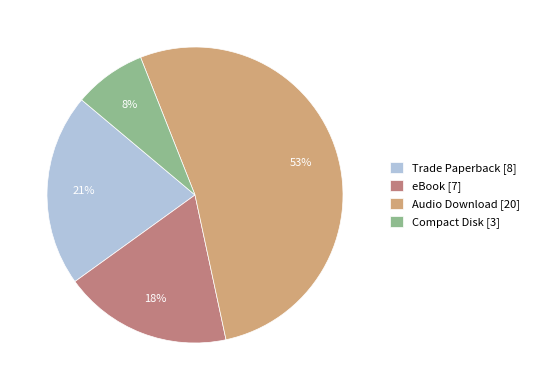

Which slice is the largest?

Audio Download